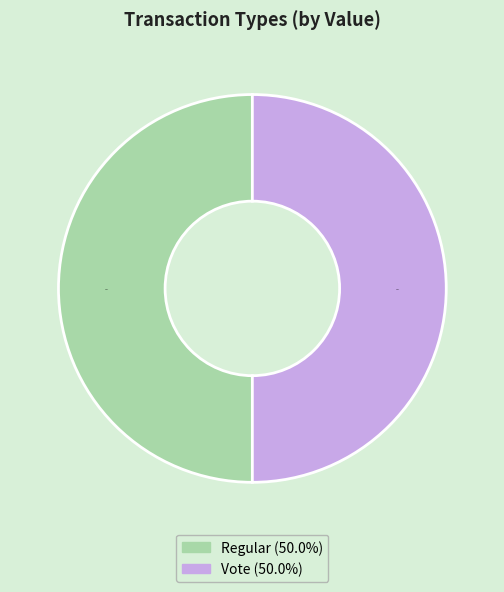

Is the sum of Regular and Vote greater than half?

Yes